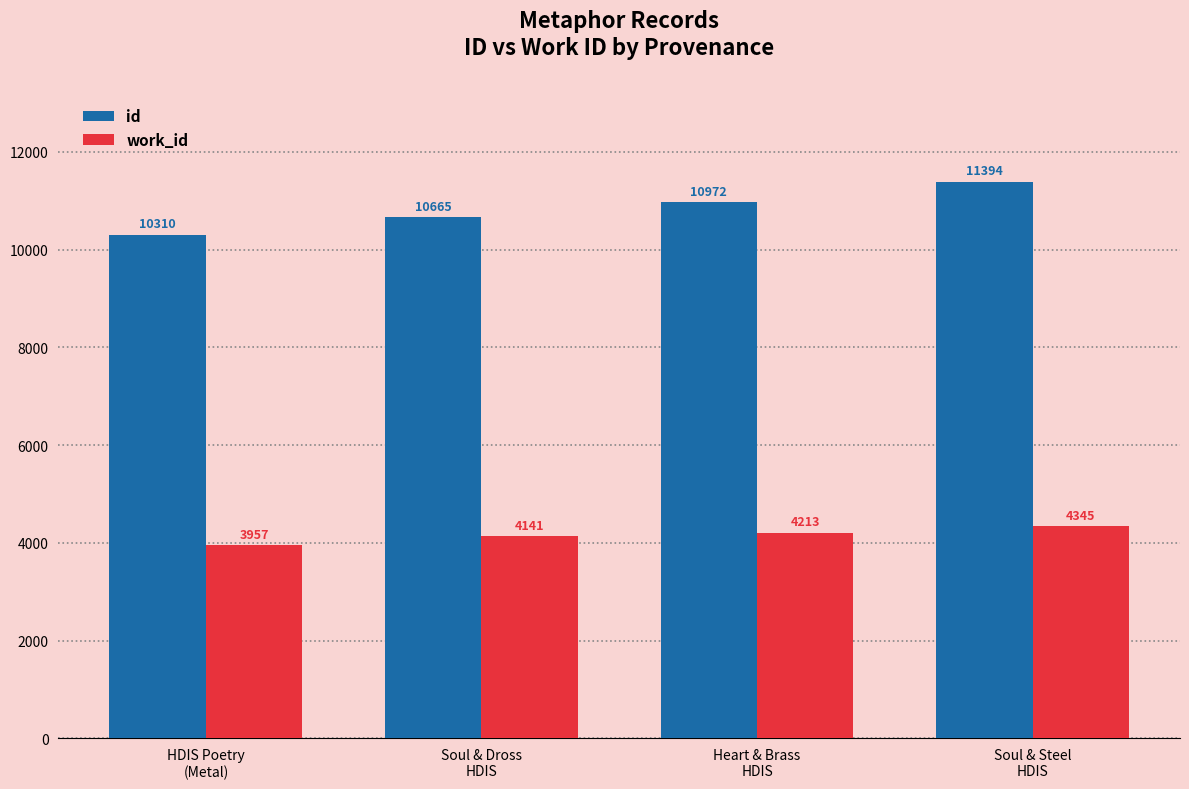

How many groups of bars are there?

4